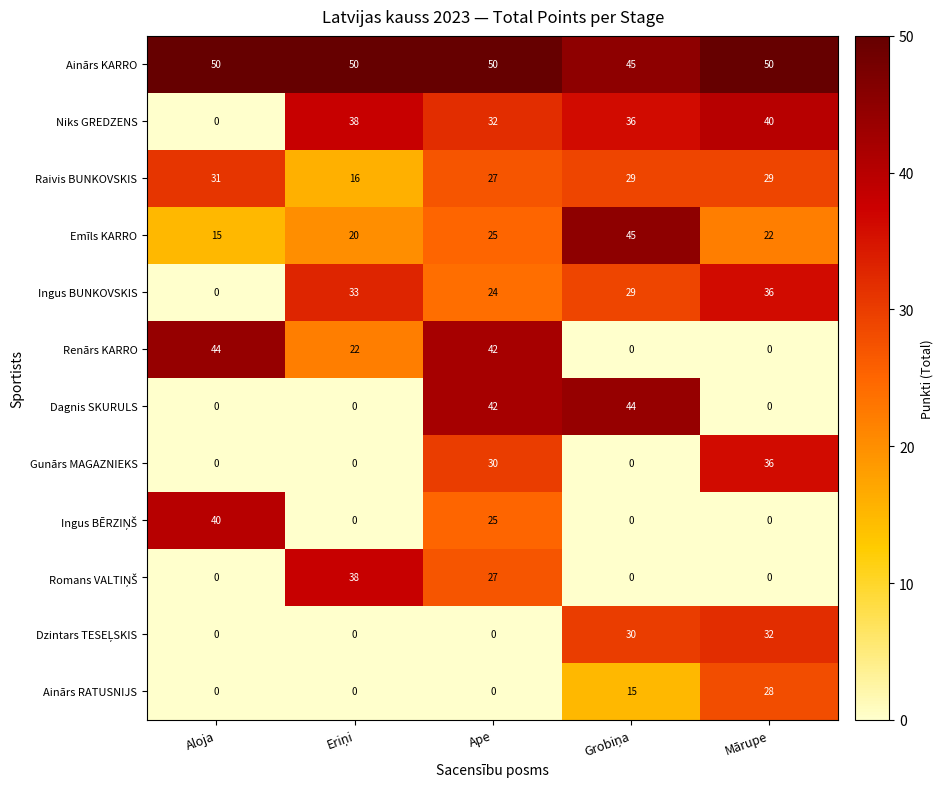

Between Aloja and Ape, which series saw the biggest shift?

Dagnis SKURULS